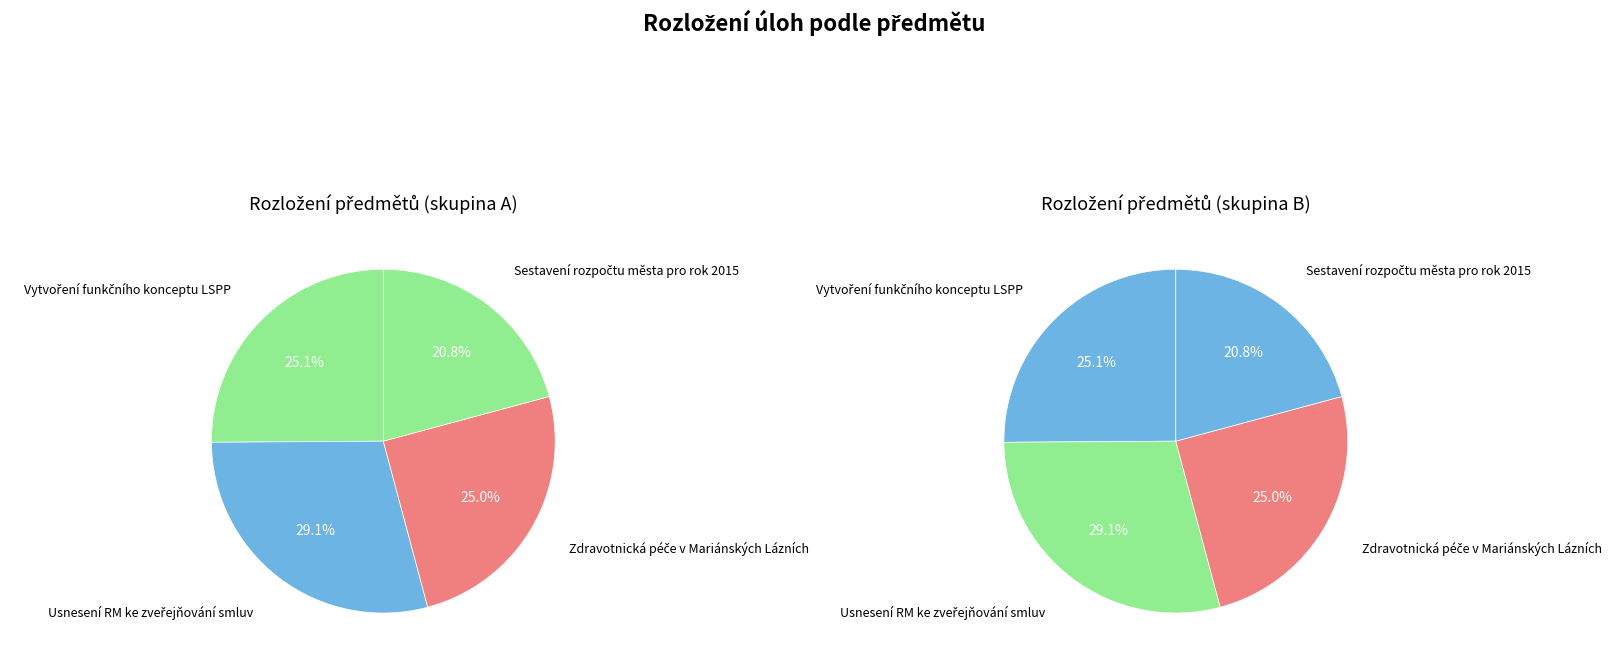

Which has a higher value, Usnesení RM ke zveřejňování smluv or Vytvoření funkčního konceptu LSPP?

Usnesení RM ke zveřejňování smluv